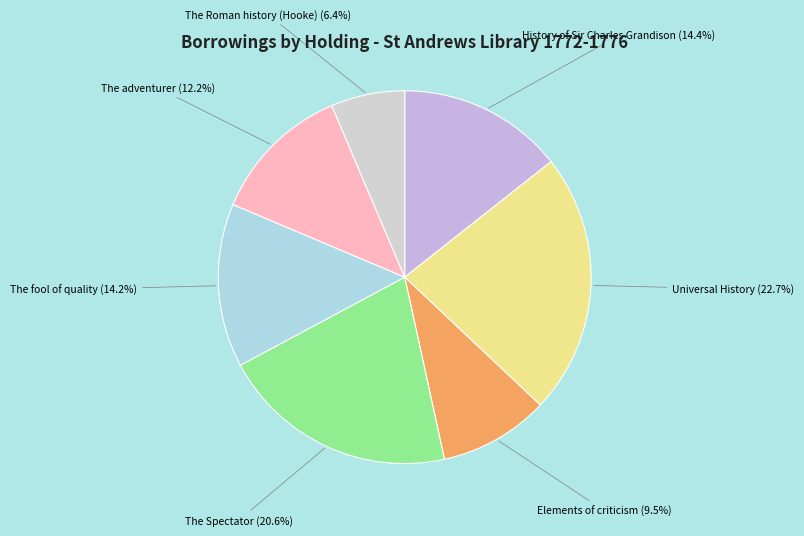

Rank the categories by value from highest to lowest.

Universal History, The Spectator, History of Sir Charles Grandison, The fool of quality, The adventurer, Elements of criticism, The Roman history (Hooke)